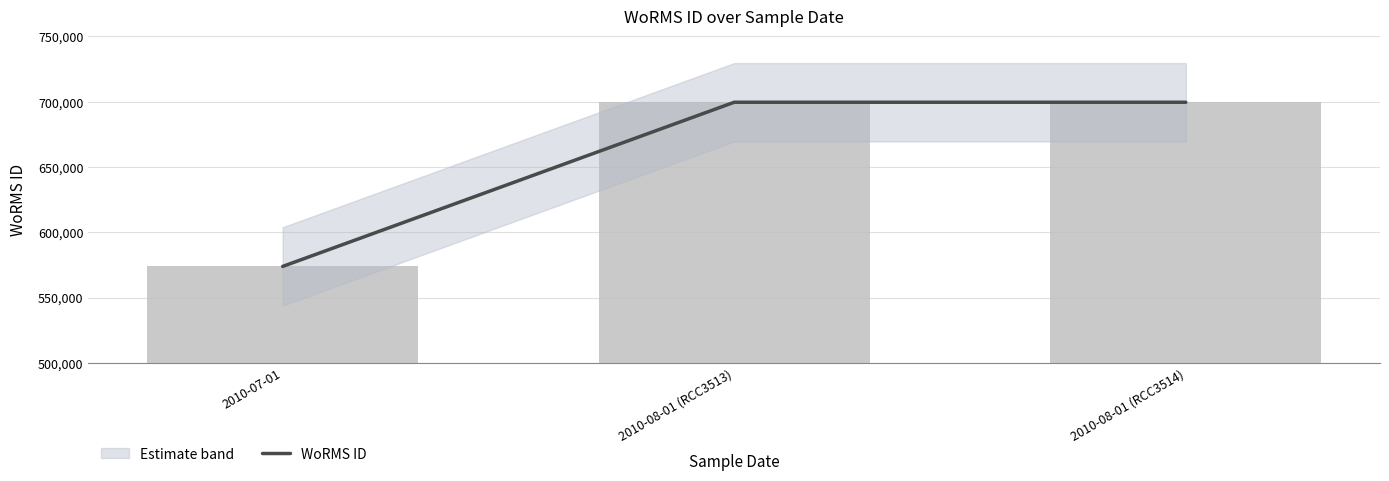

What is the minimum value shown in the chart?

573853